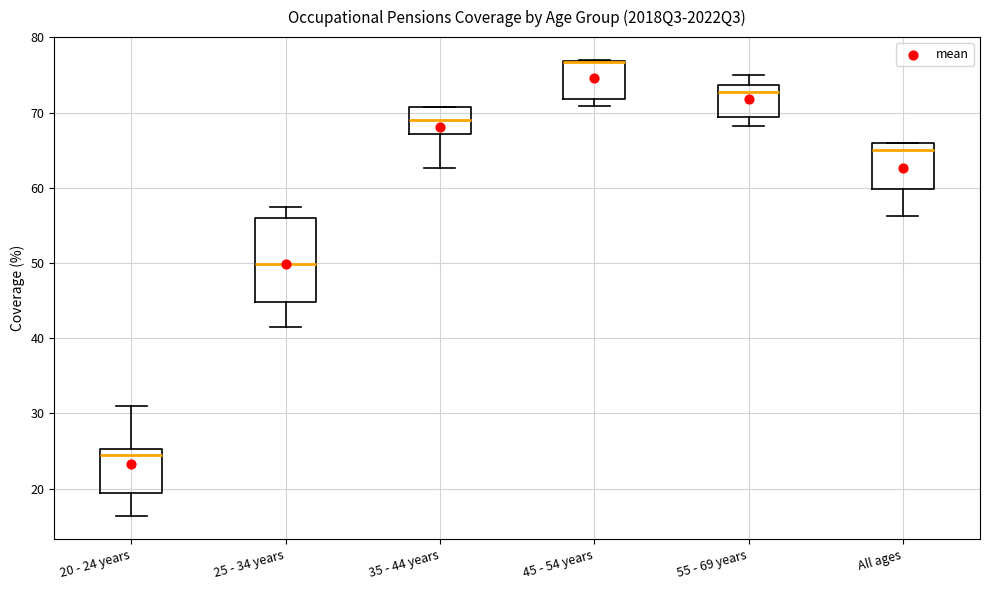

Comparing the boxes themselves (not the whiskers), which one is the tallest?

25 - 34 years